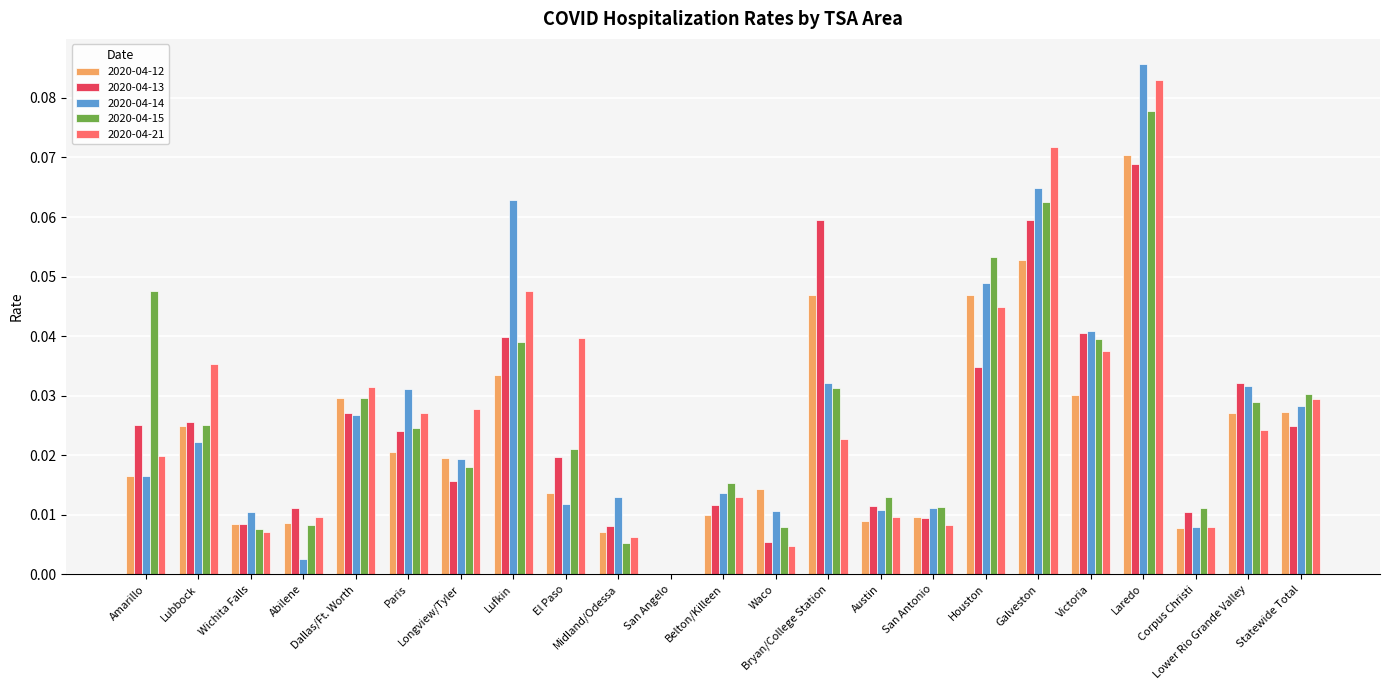

True or false: 2020-04-21 has a value of 0.0 at Longview/Tyler.

False